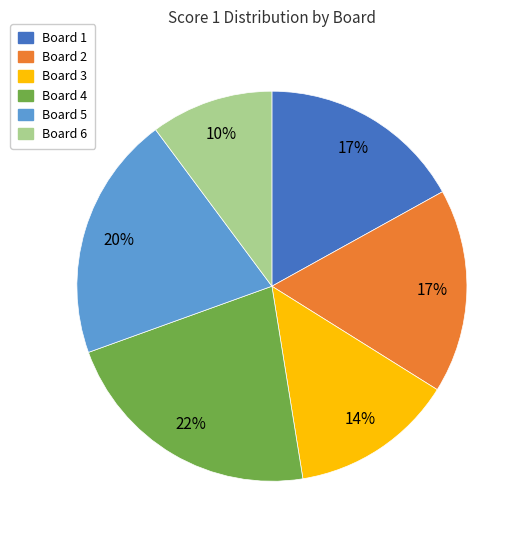

Count the number of slices in the pie.

6